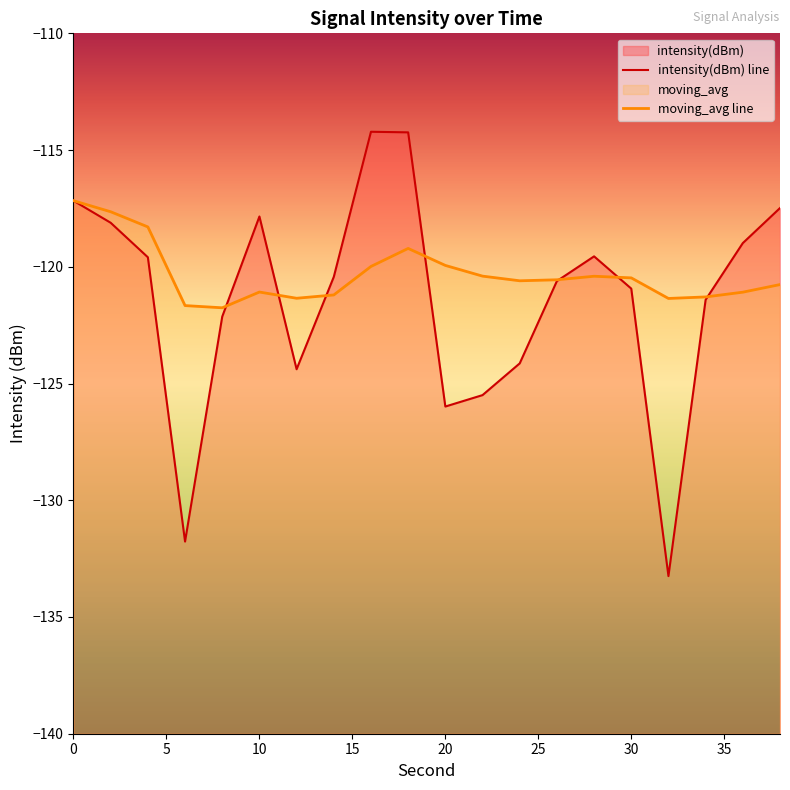

True or false: intensity(dBm) line has a value of -120.4 at 35.

True